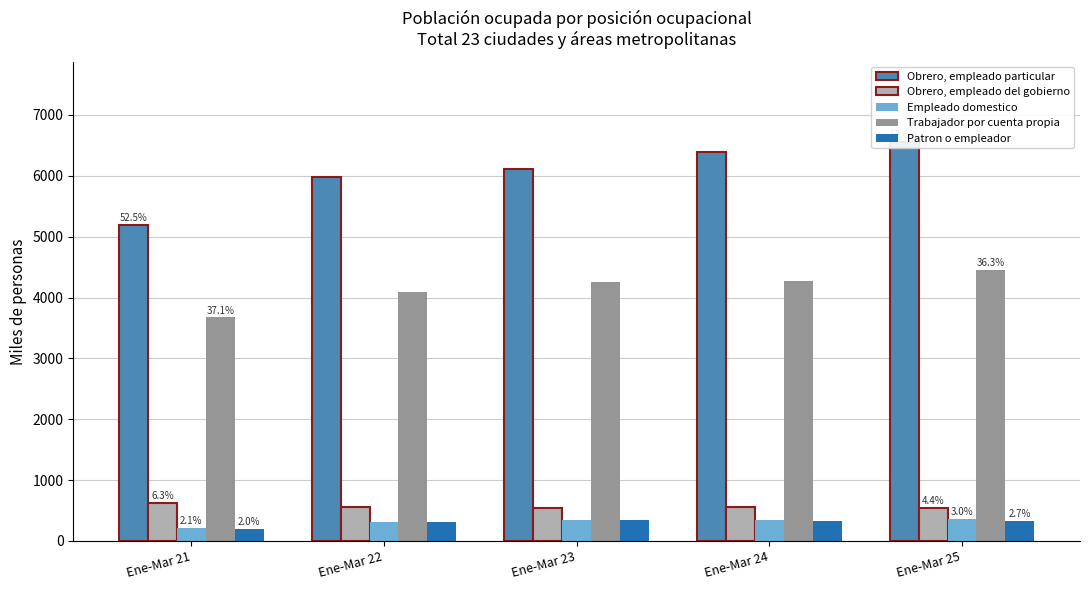

Which category has the highest value in the Empleado domestico series?

Ene-Mar 25